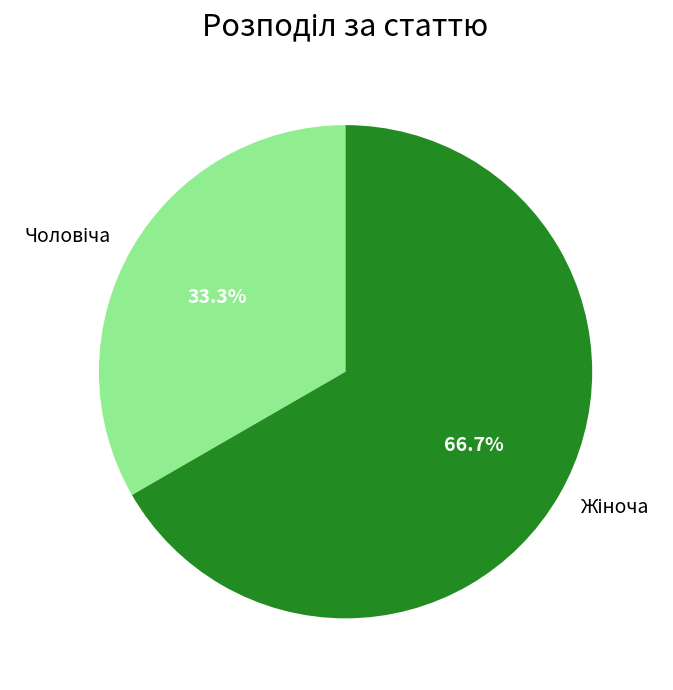

Is there any slice that represents more than half of the pie?

Yes